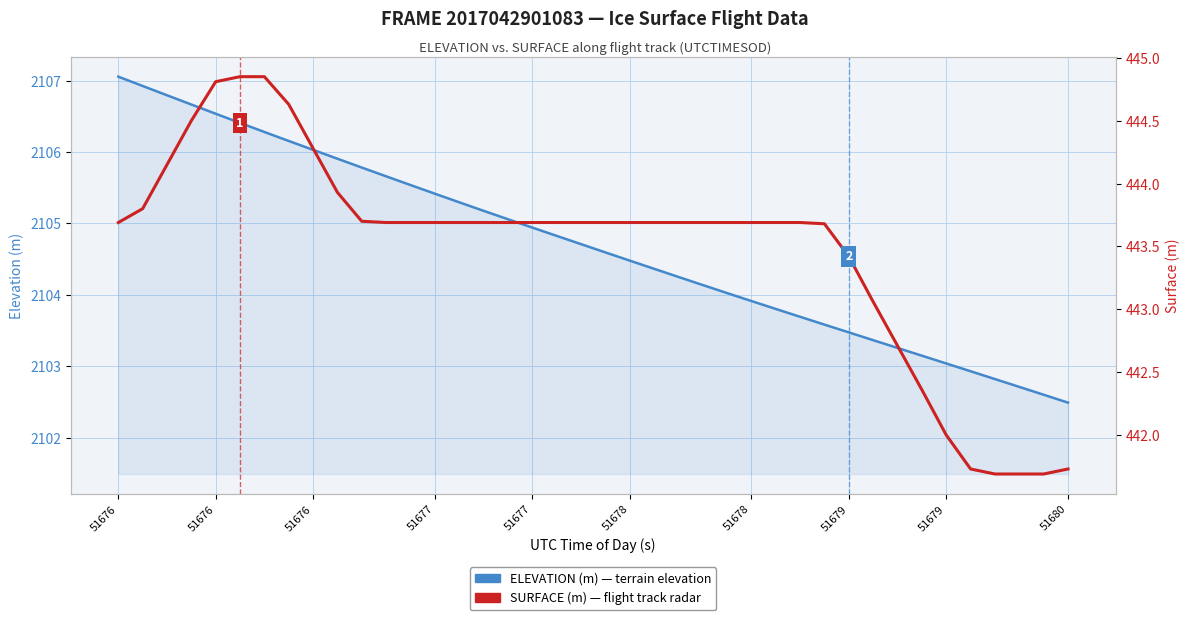

What is the label of the 38th point from the right?

51676